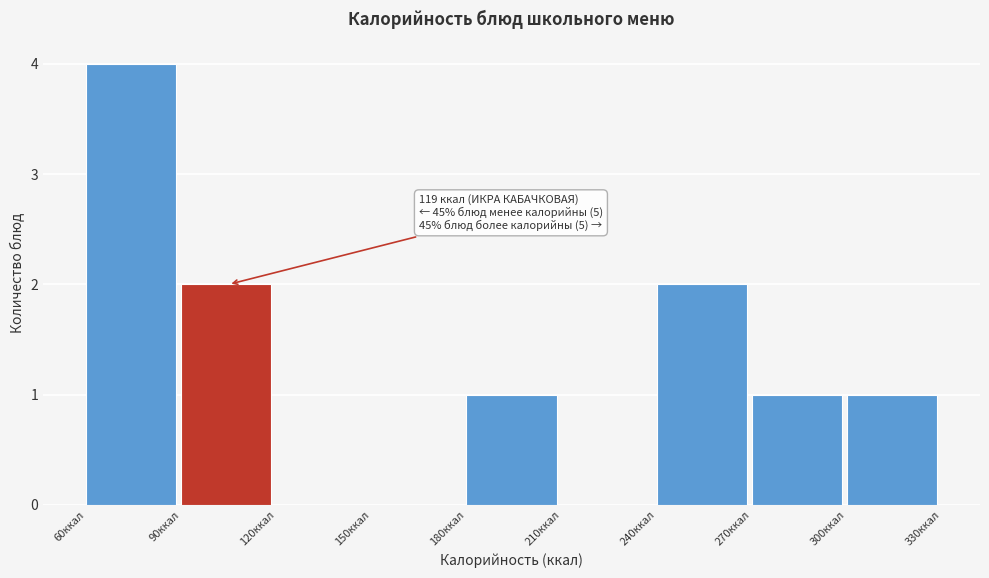

Which range on the x-axis has the tallest bar?

60 to 90